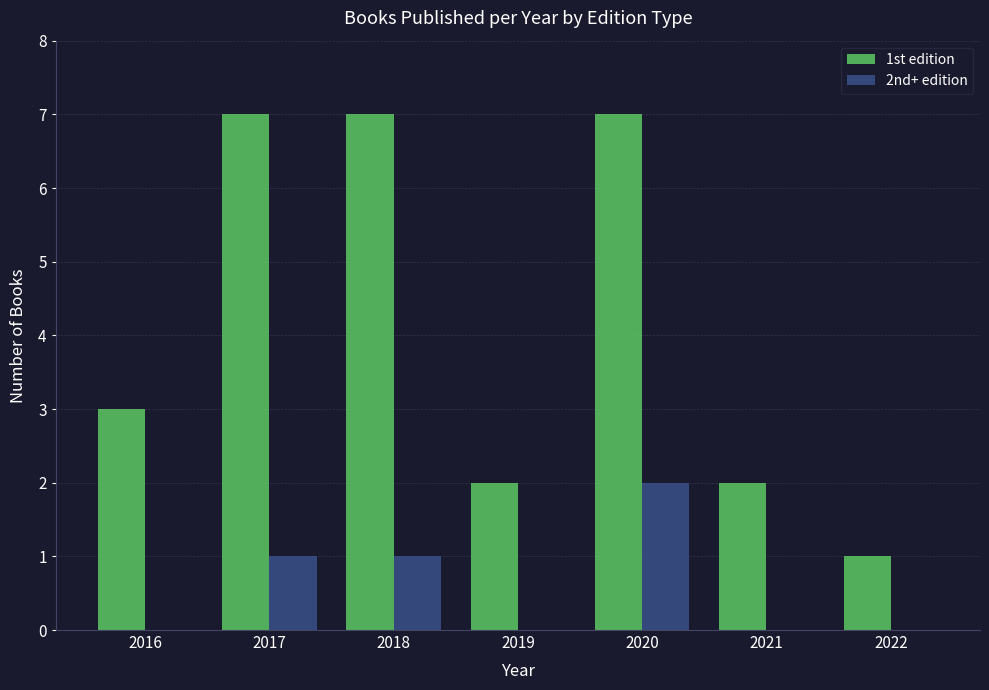

How many 2nd+ edition values are between 0 and 1?

6